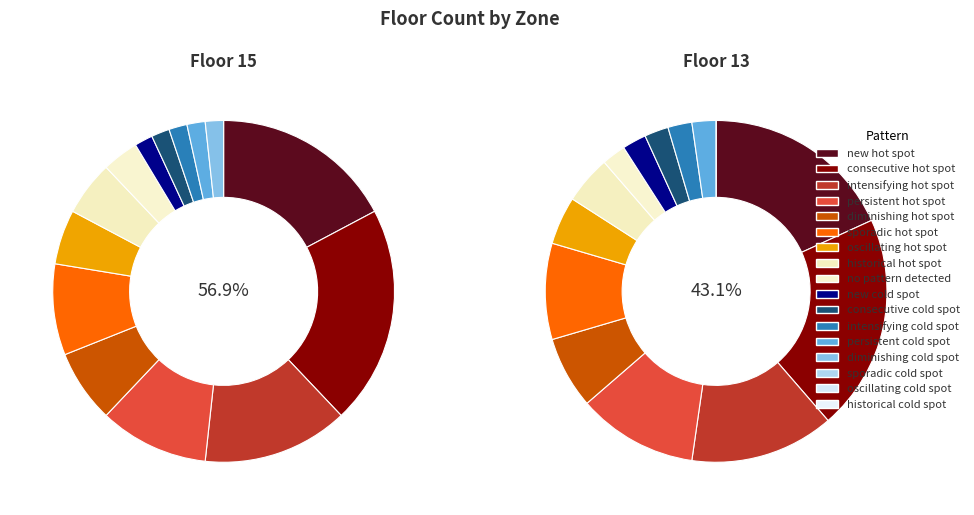

How much of the chart is everything except 13?

56.9%